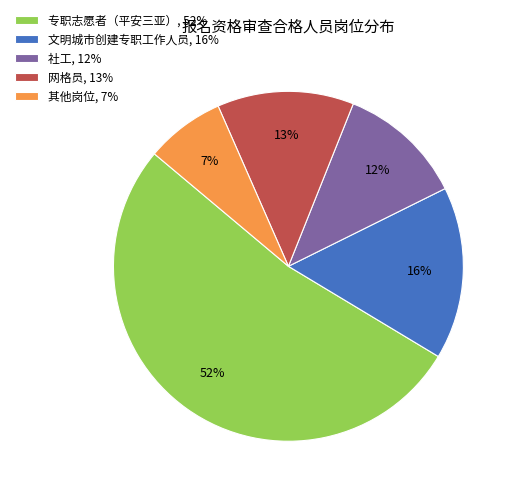

What is the smallest slice in the pie chart?

其他岗位, 7%